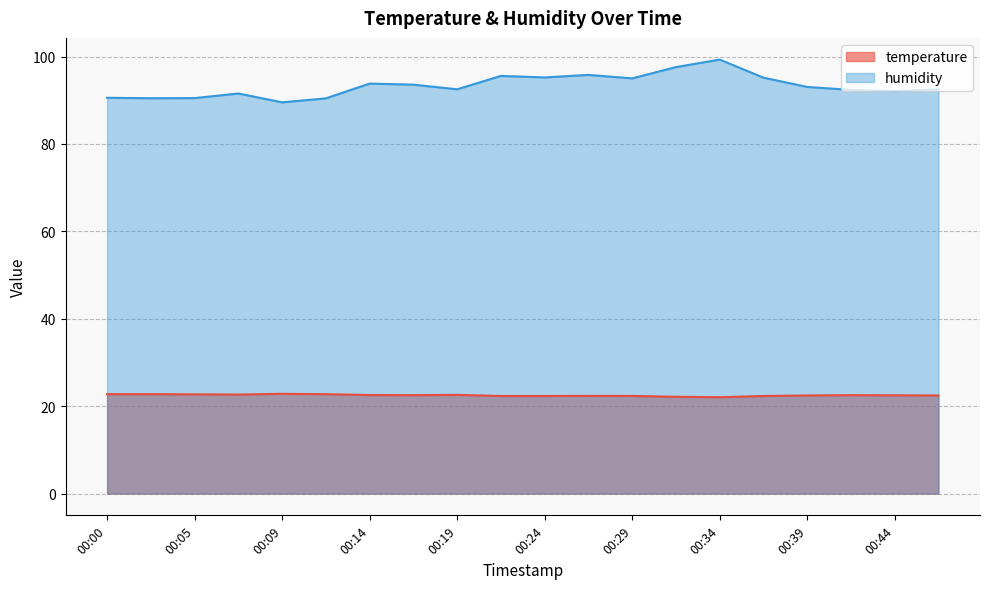

How many lines are shown in the chart?

2